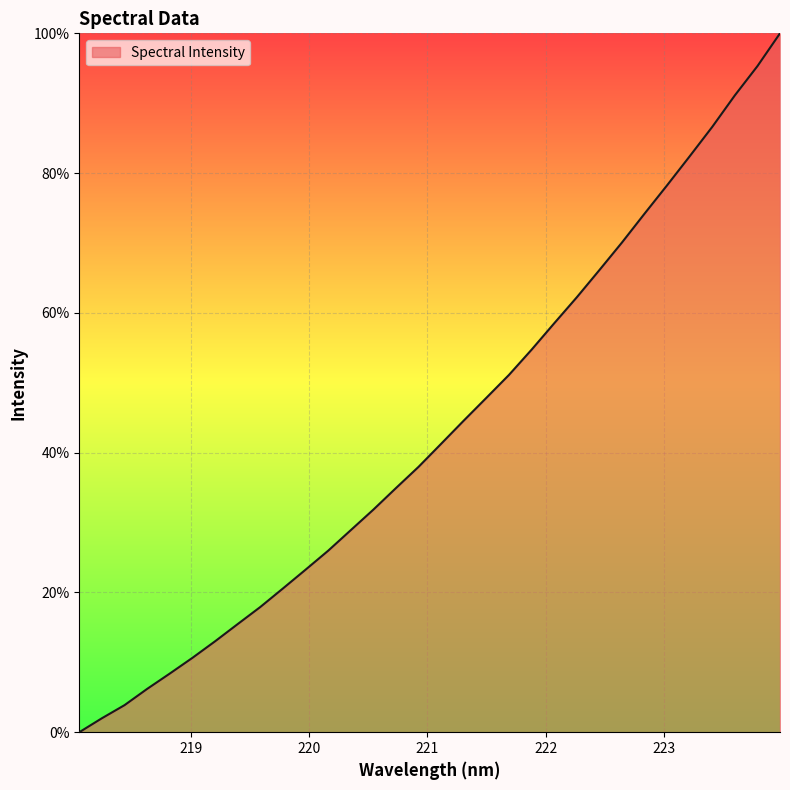

Does the chart display data point markers on the line(s)?

No